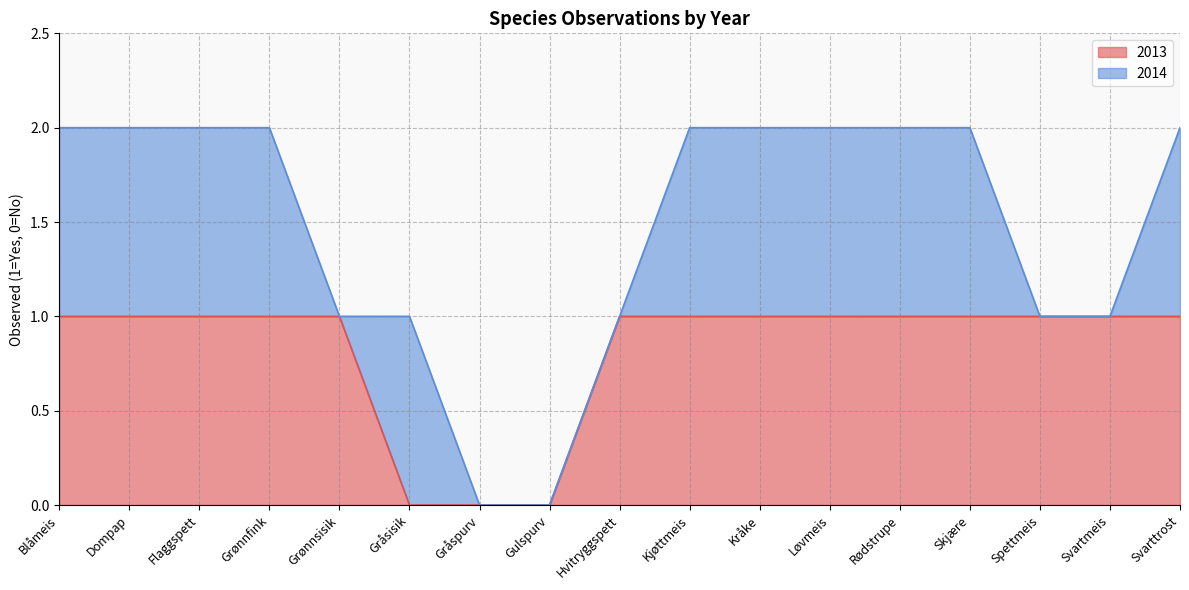

At which category does the chart reach its minimum across all series?

Gråsisik